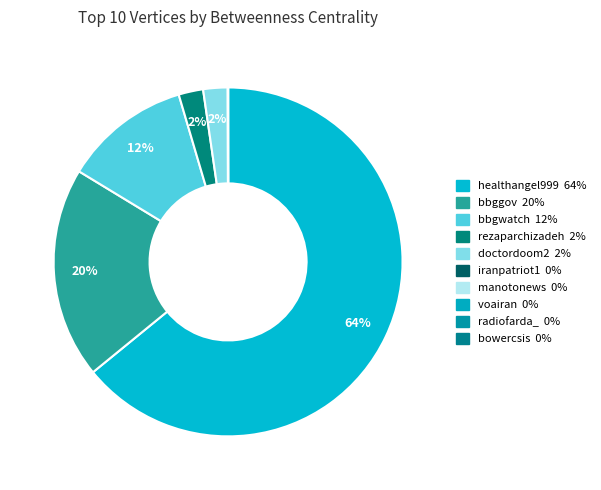

To the nearest percent, what portion does rezaparchizadeh represent?

2%